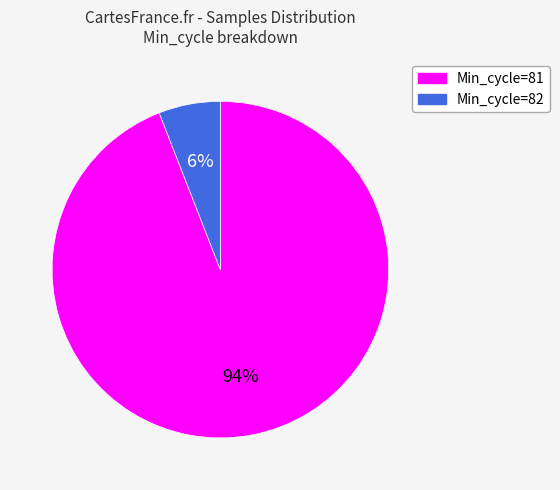

To the nearest percent, what portion does Min_cycle=82 represent?

6%